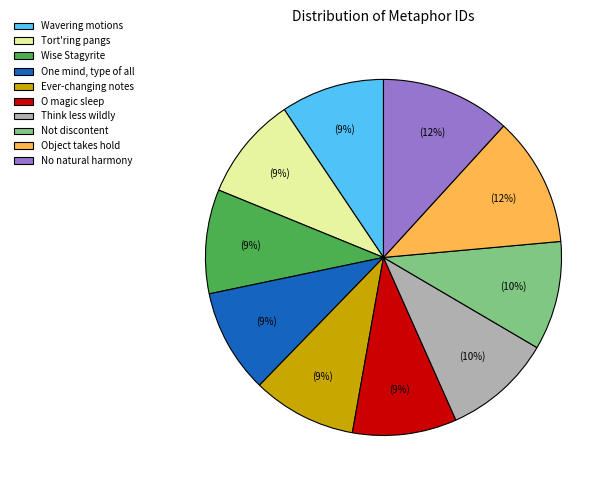

Count the number of slices in the pie.

10